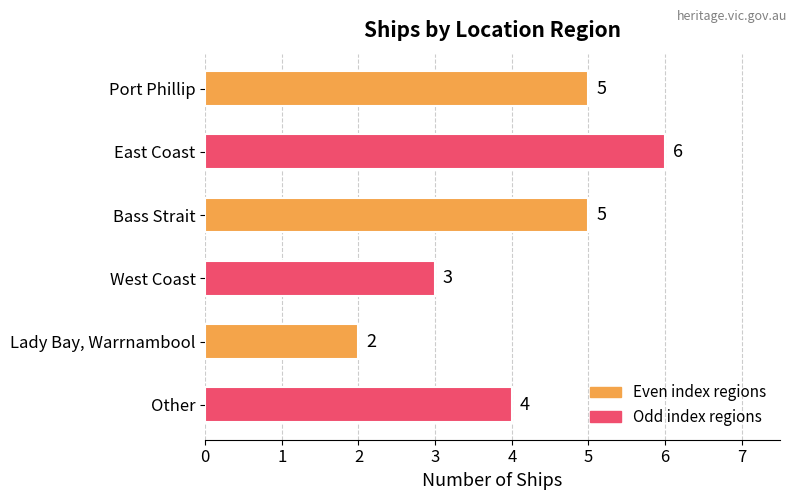

What is the smallest value displayed?

2